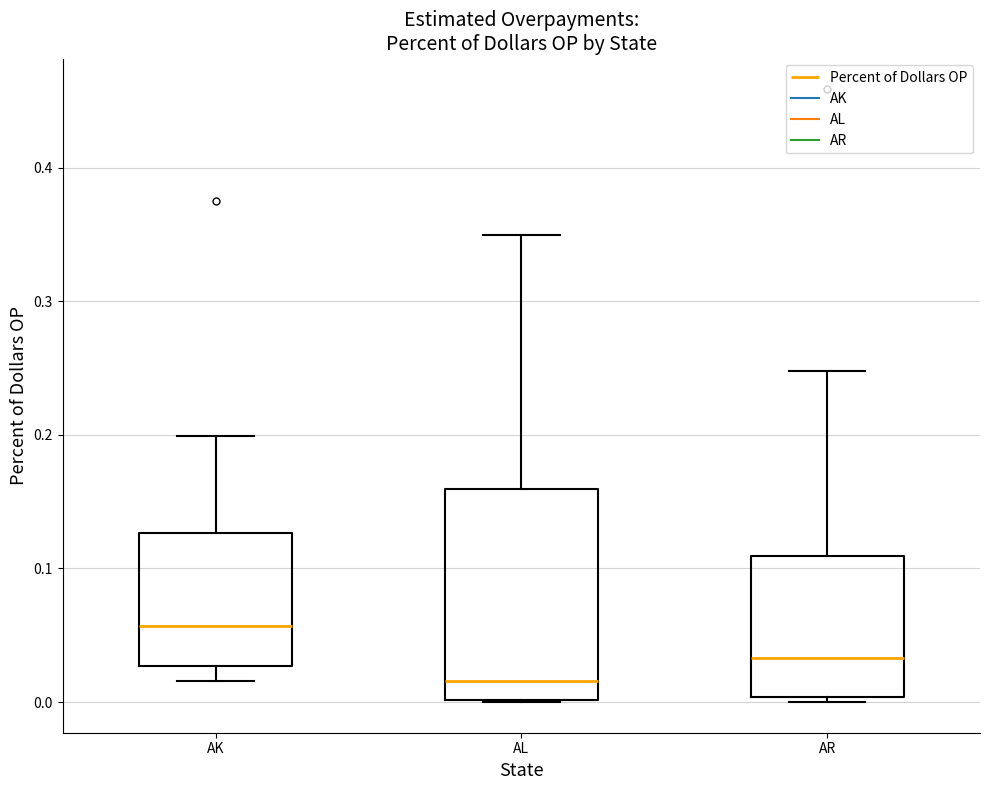

Where is the lower edge of the box for AL on the y-axis? The values are not printed on the chart, so give them approximately, as read against the axis.

0.00